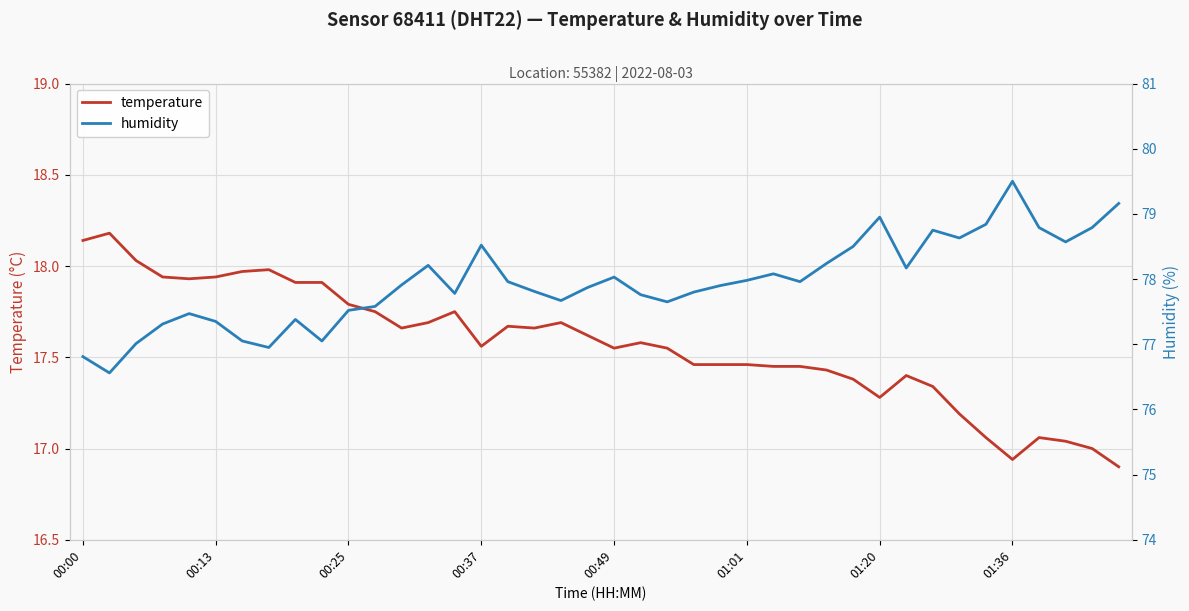

What are all the series names shown in the legend?

temperature, humidity